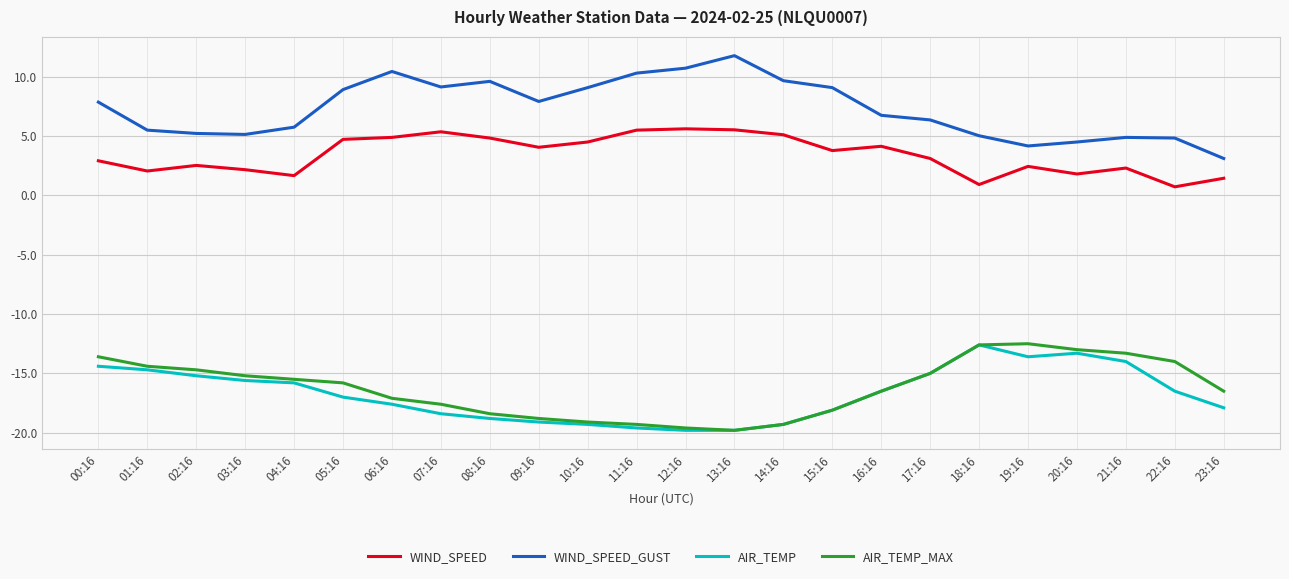

In WIND_SPEED, how many points are lower than both neighbors (excluding endpoints)?

7